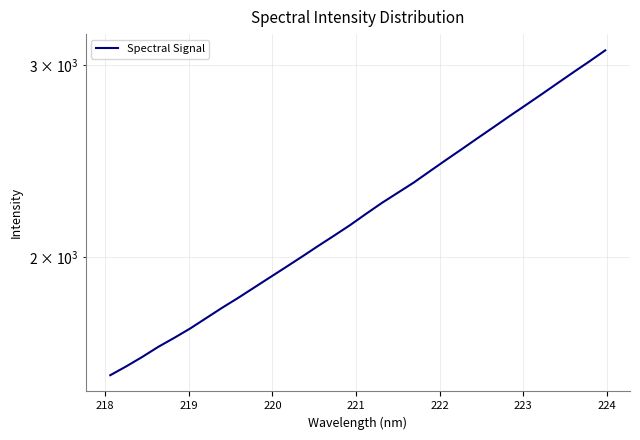

True or false: the data shows 1030.8 at 221.

False